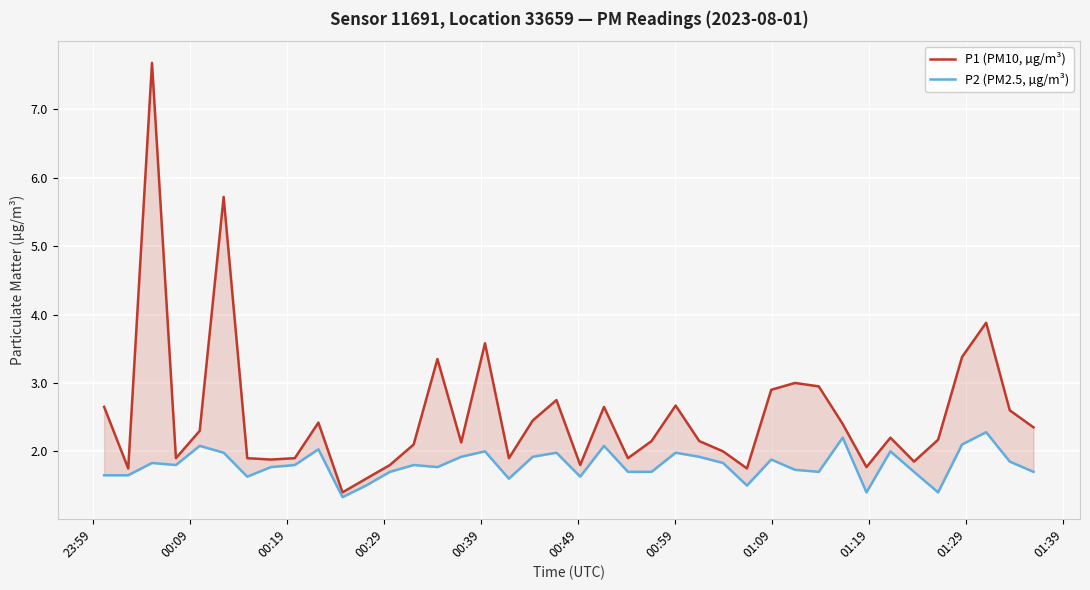

Rank the series at 01:09 from highest to lowest value.

P1 (PM10, µg/m³), P2 (PM2.5, µg/m³)